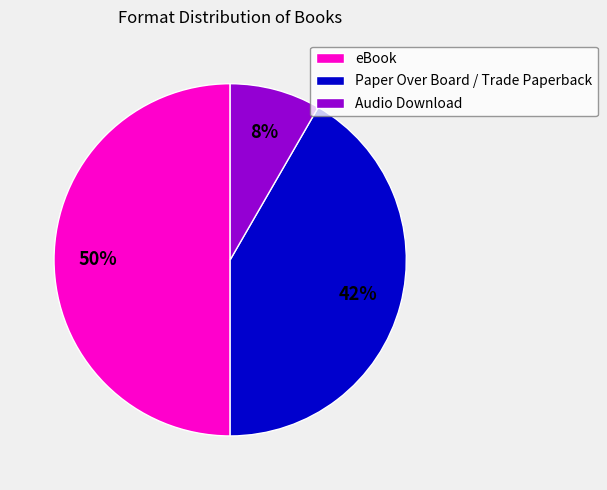

Which slice is the smallest?

Audio Download